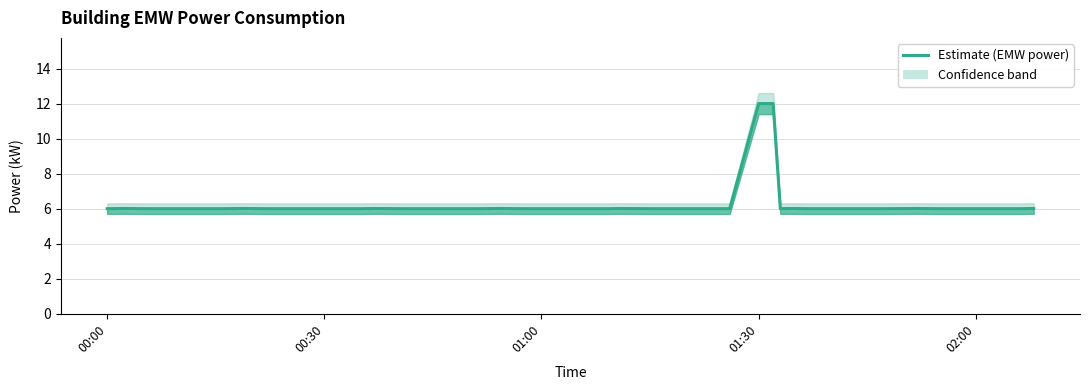

True or false: there are more than 2 points higher than both neighbors.

True